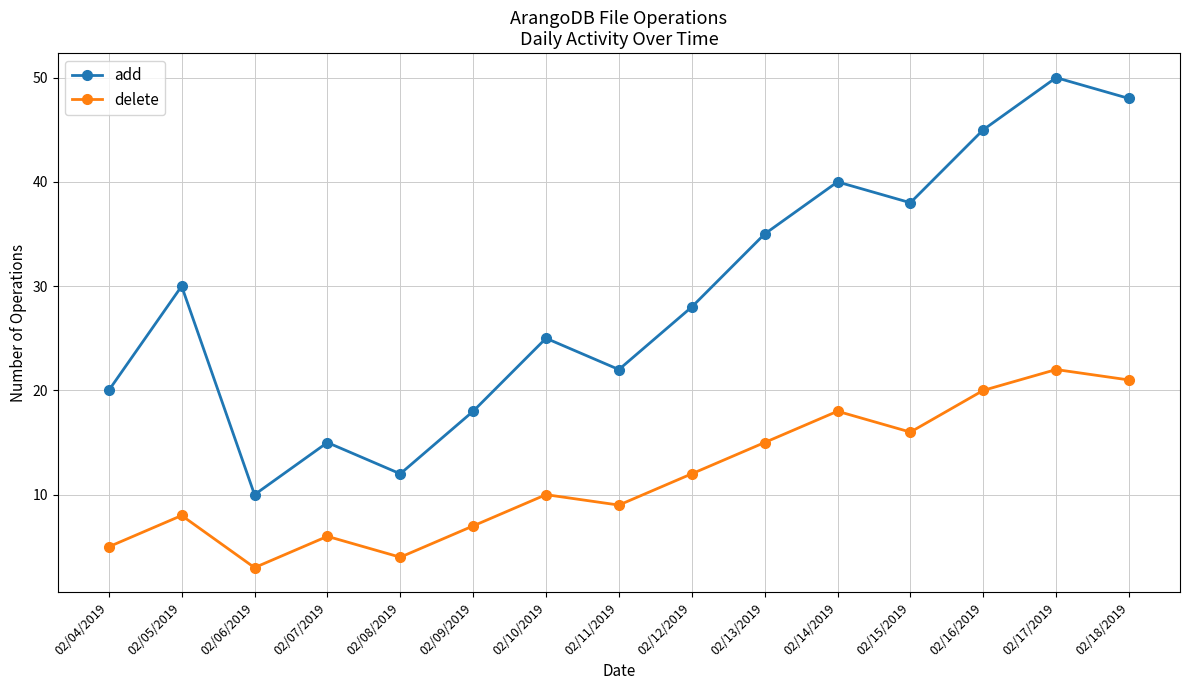

What is the minimum value for delete?

3